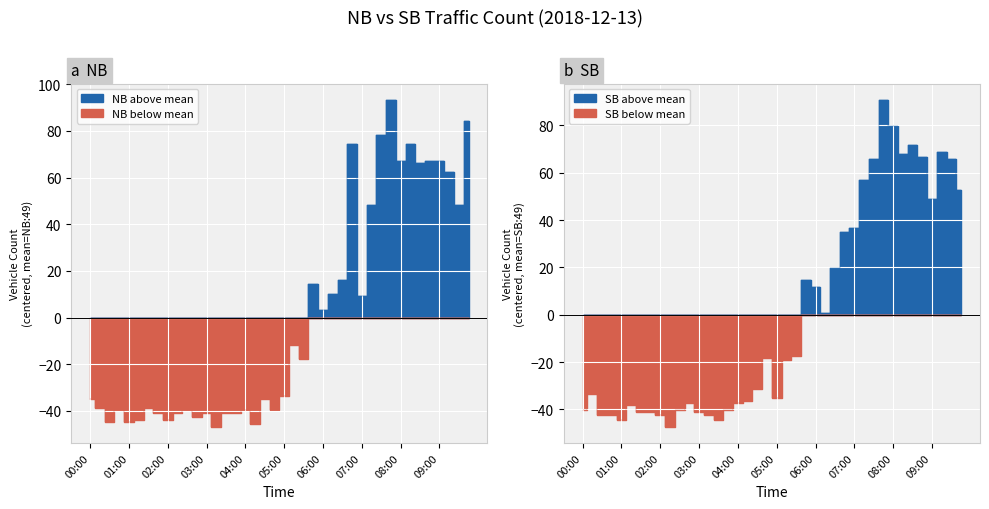

Reading left to right, transcribe all the data shown in this chart.

NB: 00:00=14	00:15=10	00:30=4	00:45=9	01:00=4	01:15=5	01:30=10	01:45=8	02:00=5	02:15=8	02:30=9	02:45=6	03:00=8	03:15=2	03:30=8	03:45=8	04:00=9	04:15=3	04:30=14	04:45=9	05:00=15	05:15=37	05:30=31	05:45=63	06:00=52	06:15=59	06:30=65	06:45=123	07:00=58	07:15=97	07:30=127	07:45=142	08:00=116	08:15=123	08:30=115	08:45=116	09:00=116	09:15=111	09:30=97	09:45=133
SB: 00:00=9	00:15=16	00:30=7	00:45=7	01:00=5	01:15=11	01:30=8	01:45=8	02:00=7	02:15=2	02:30=9	02:45=12	03:00=8	03:15=7	03:30=5	03:45=9	04:00=12	04:15=13	04:30=18	04:45=31	05:00=14	05:15=30	05:30=32	05:45=64	06:00=61	06:15=50	06:30=69	06:45=84	07:00=86	07:15=106	07:30=115	07:45=140	08:00=129	08:15=117	08:30=121	08:45=116	09:00=98	09:15=118	09:30=115	09:45=102